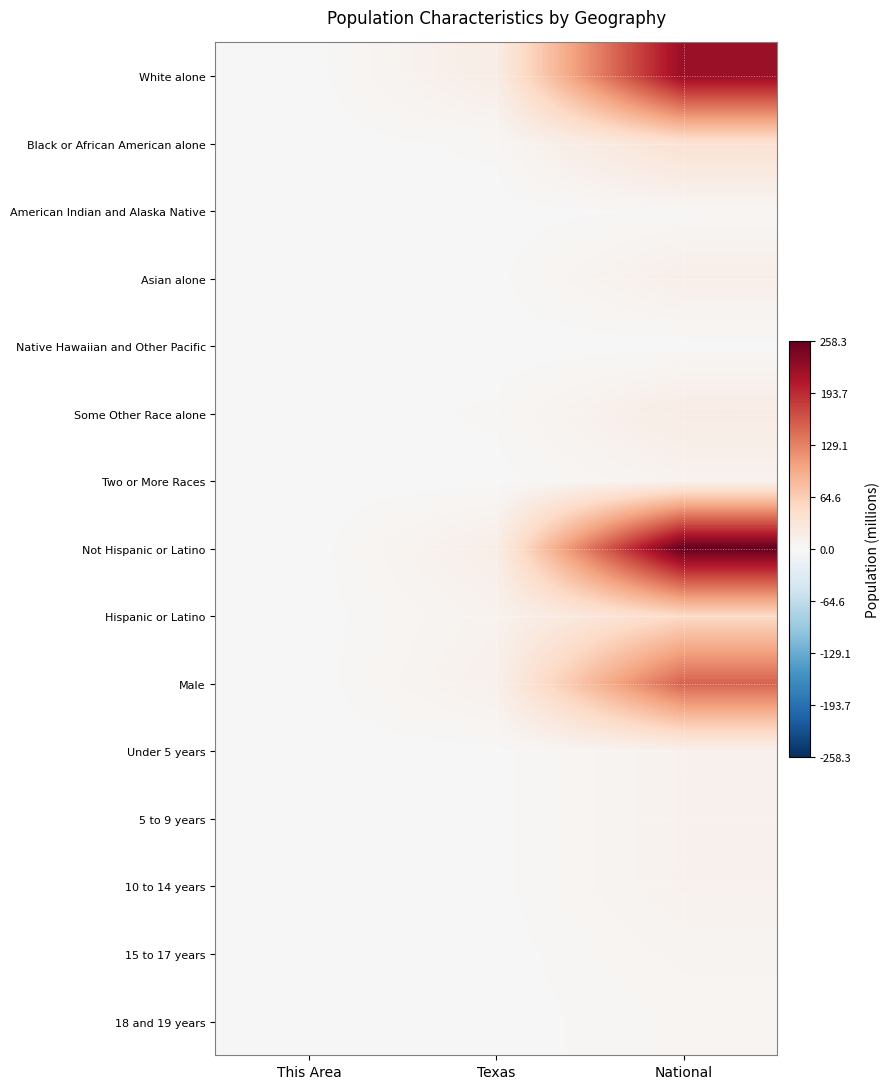

Count the number of categories in the chart.

3